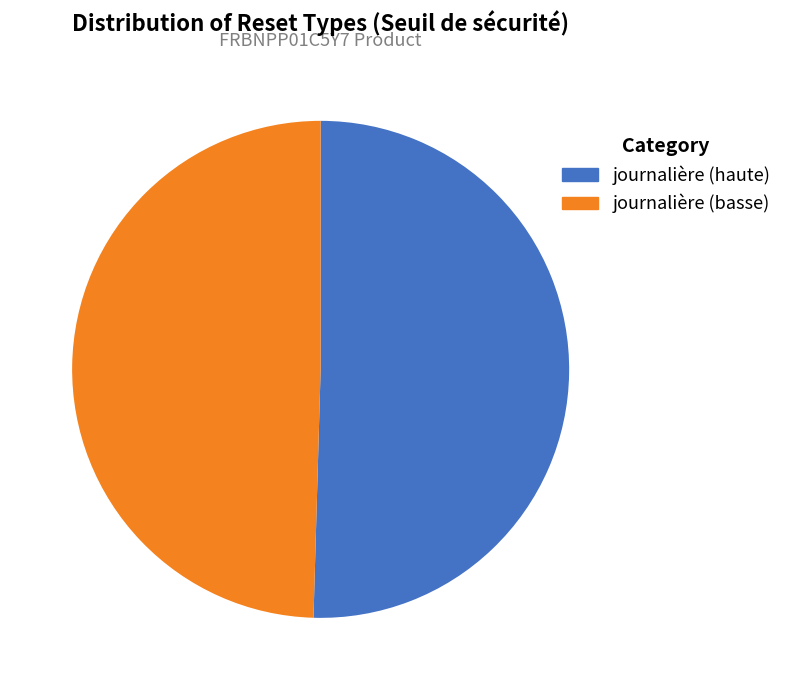

Is there any slice that represents more than half of the pie?

Yes